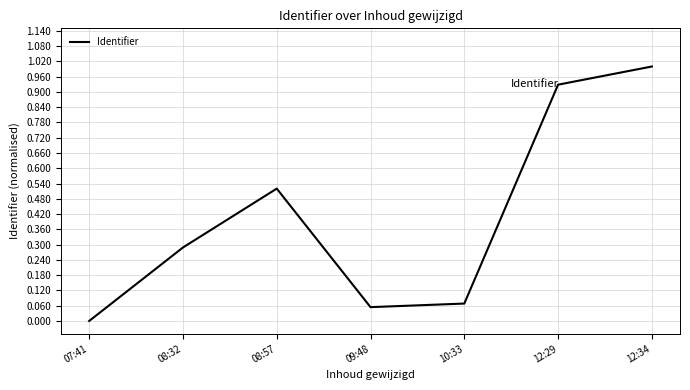

True or false: the data shows 0.2 at 08:57.

False